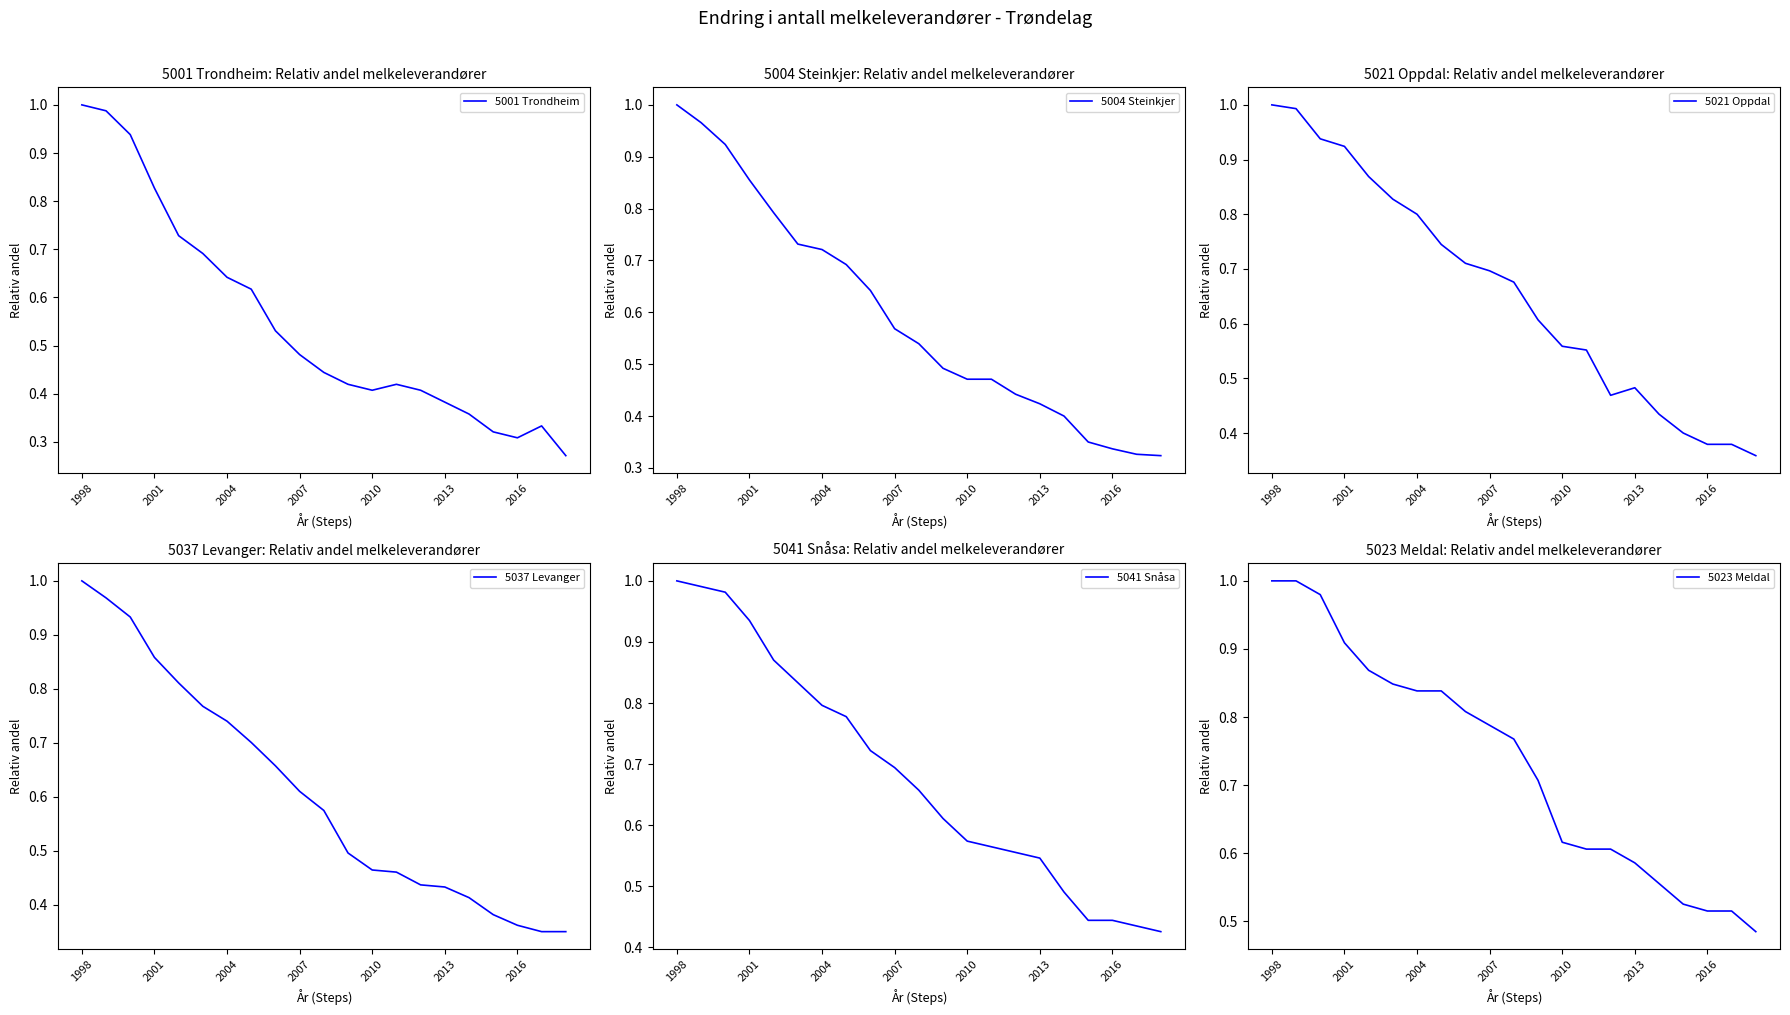

Where is 5001 Trondheim nearest to the value 0?

20